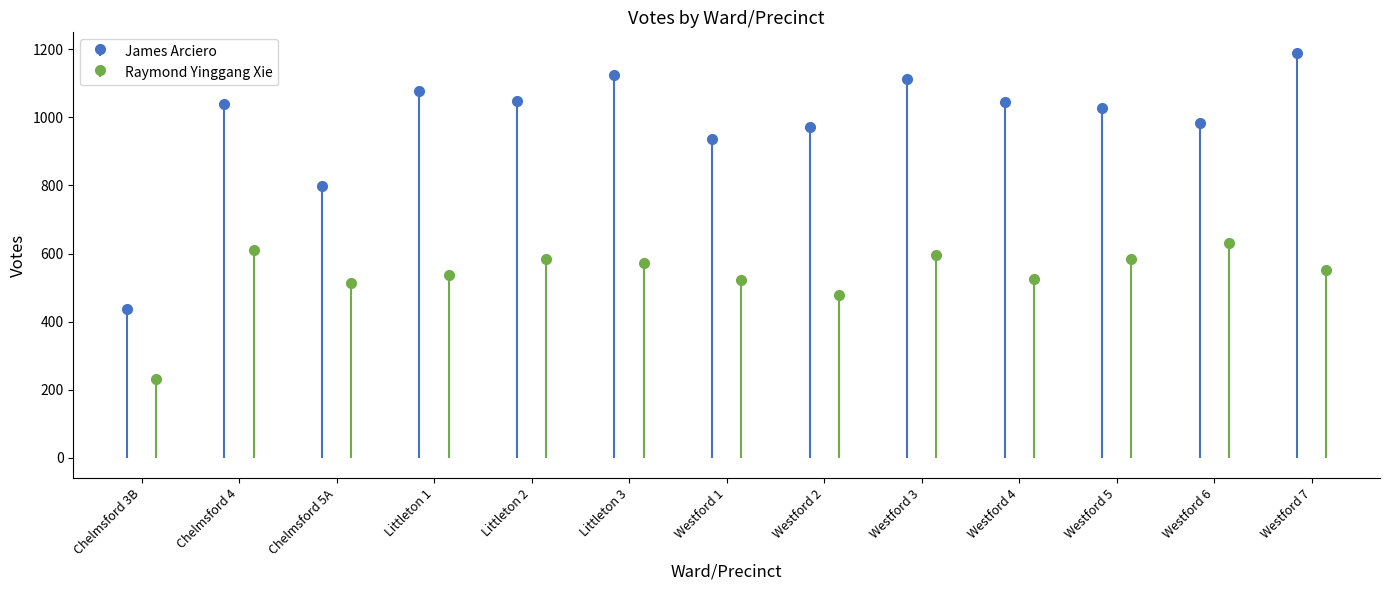

Is the value of James Arciero at Westford 4 greater than the value of Raymond Yinggang Xie at Littleton 2?

Yes